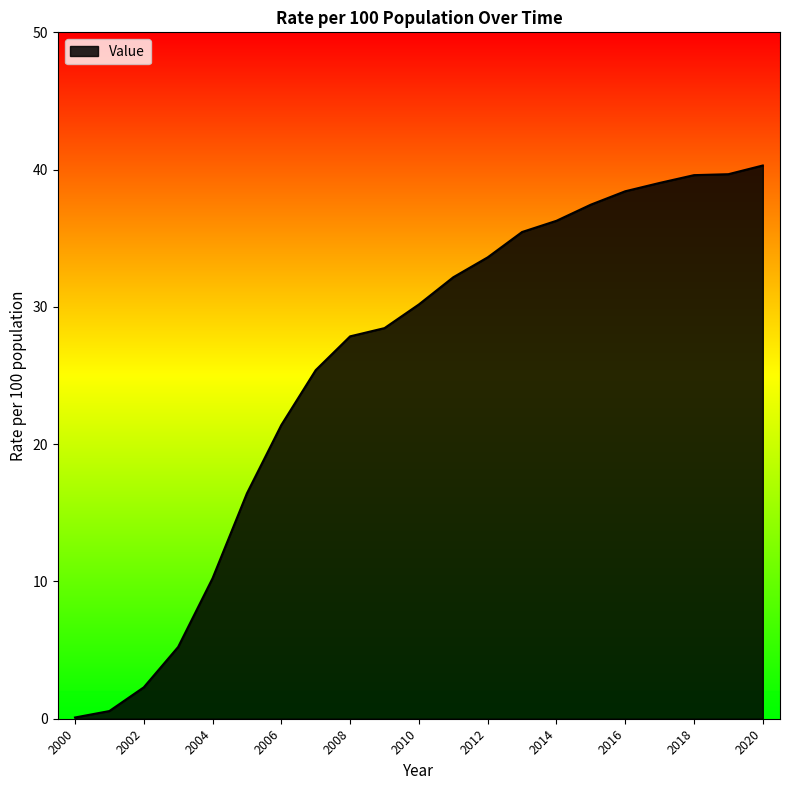

What is the greatest value displayed?

40.3